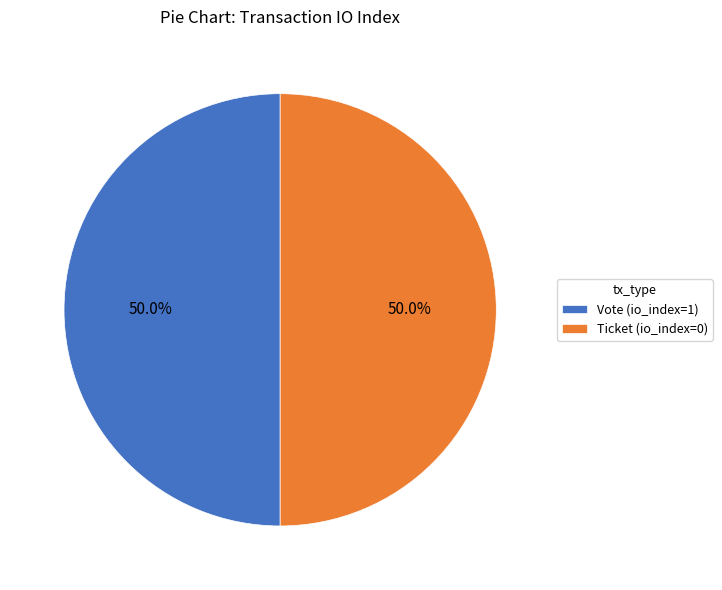

Do Ticket (io_index=0) and Vote (io_index=1) together represent more than half of the pie?

Yes